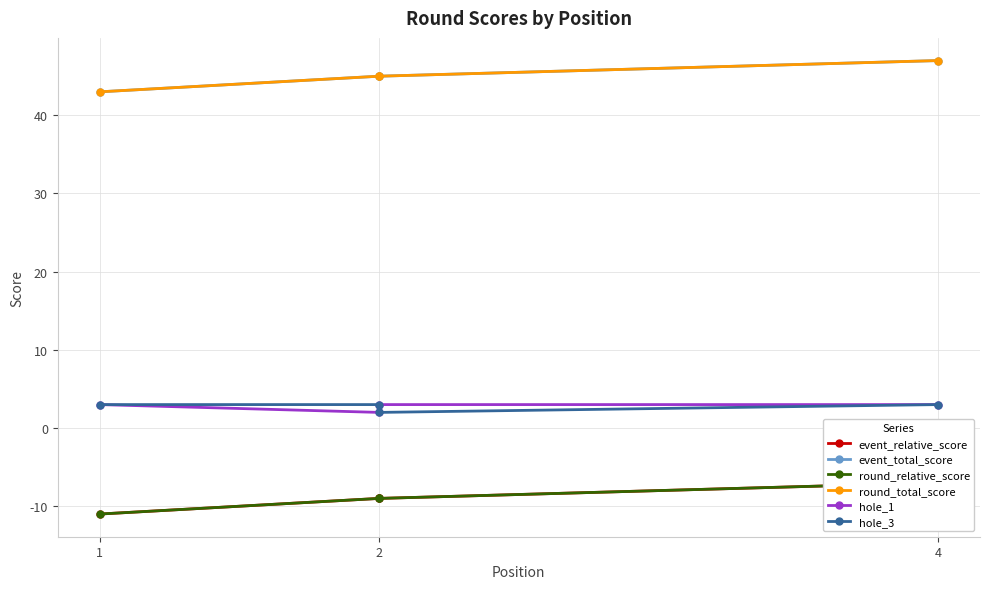

Which series has the widest spread of values?

event_relative_score